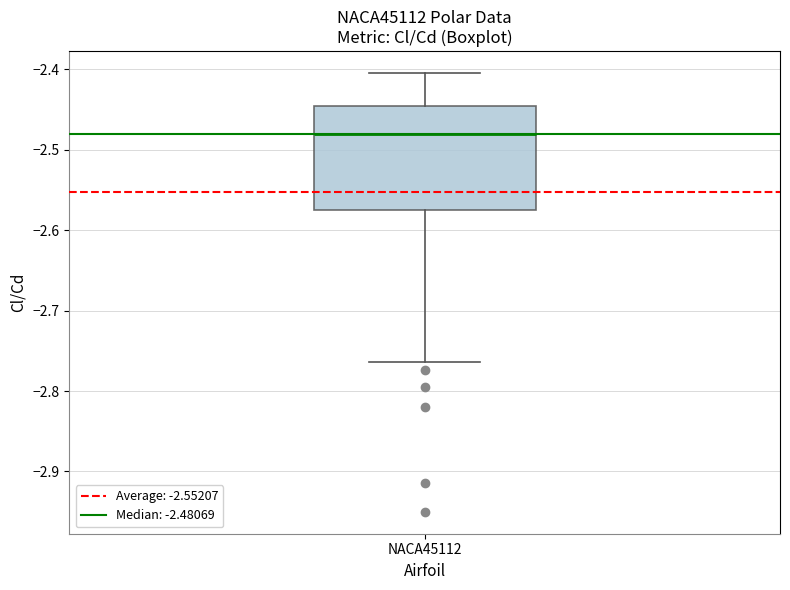

Where does the upper whisker of the box for NACA45112 end on the y-axis? The values are not printed on the chart, so give them approximately, as read against the axis.

-2.40